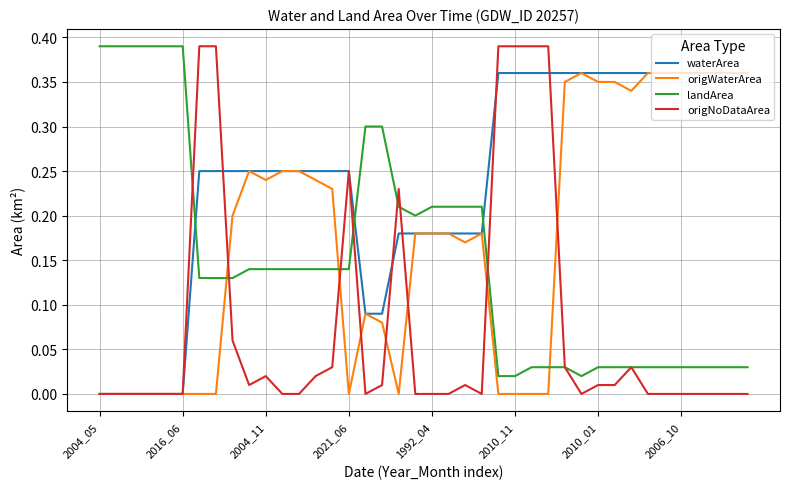

Rank the series by their average value, from highest to lowest.

waterArea, origWaterArea, landArea, origNoDataArea